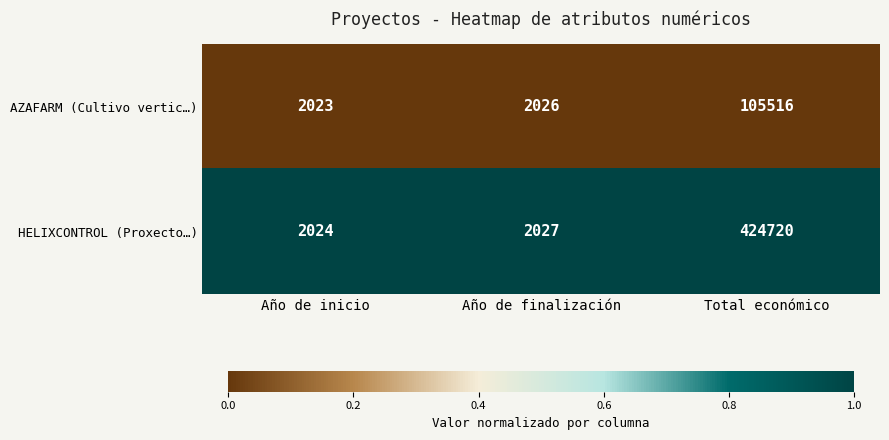

What is the sum of the HELIXCONTROL (Proxecto…) values at Año de finalización and Año de inicio?

4051